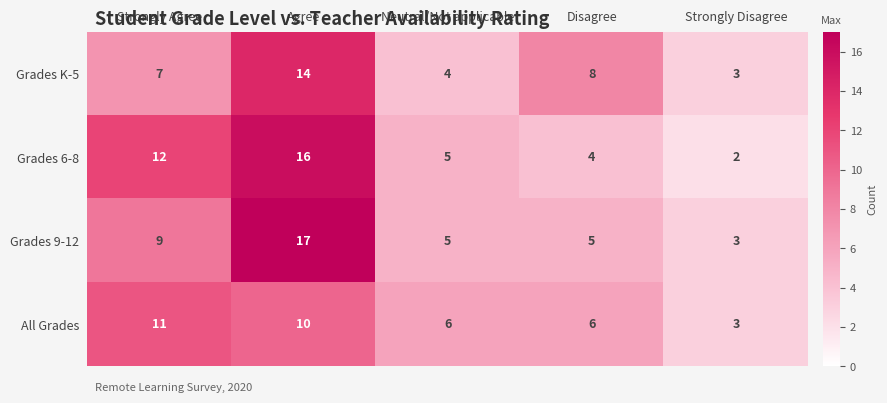

True or false: Grades K-5 has a value of 3 at Strongly Disagree.

True